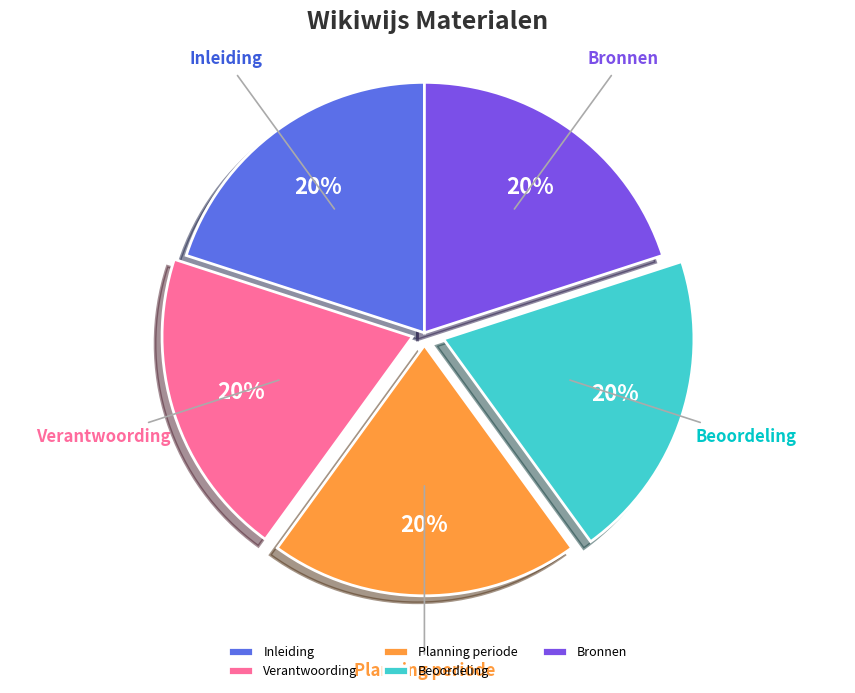

Is Verantwoording the majority of the pie?

No